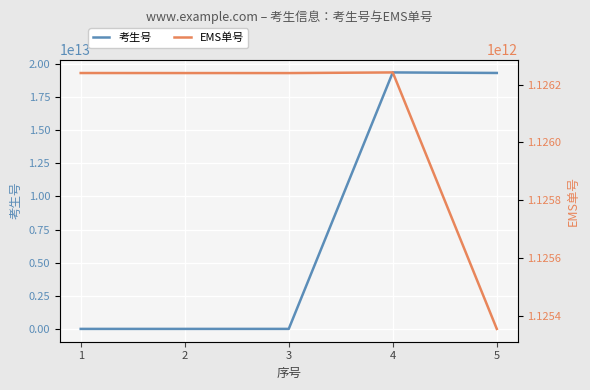

What is the value of the EMS单号 point at the 3rd from the left?

1126239798092